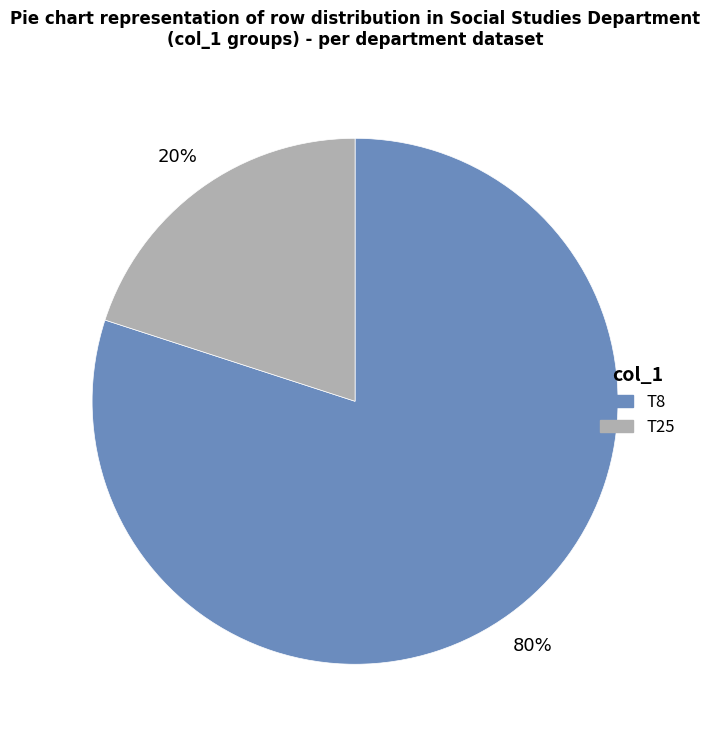

Rank the categories by value from highest to lowest.

T8, T25